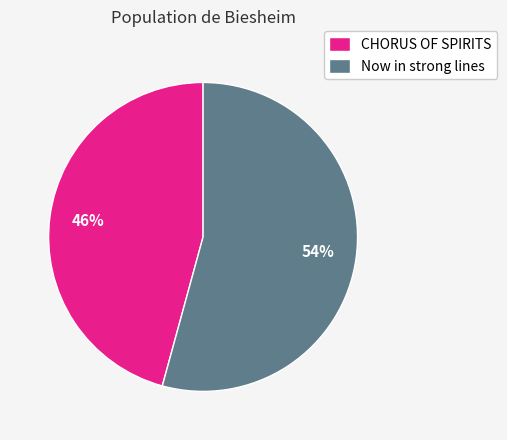

What is the ratio of the value at Now in strong lines to the value at CHORUS OF SPIRITS?

1.2